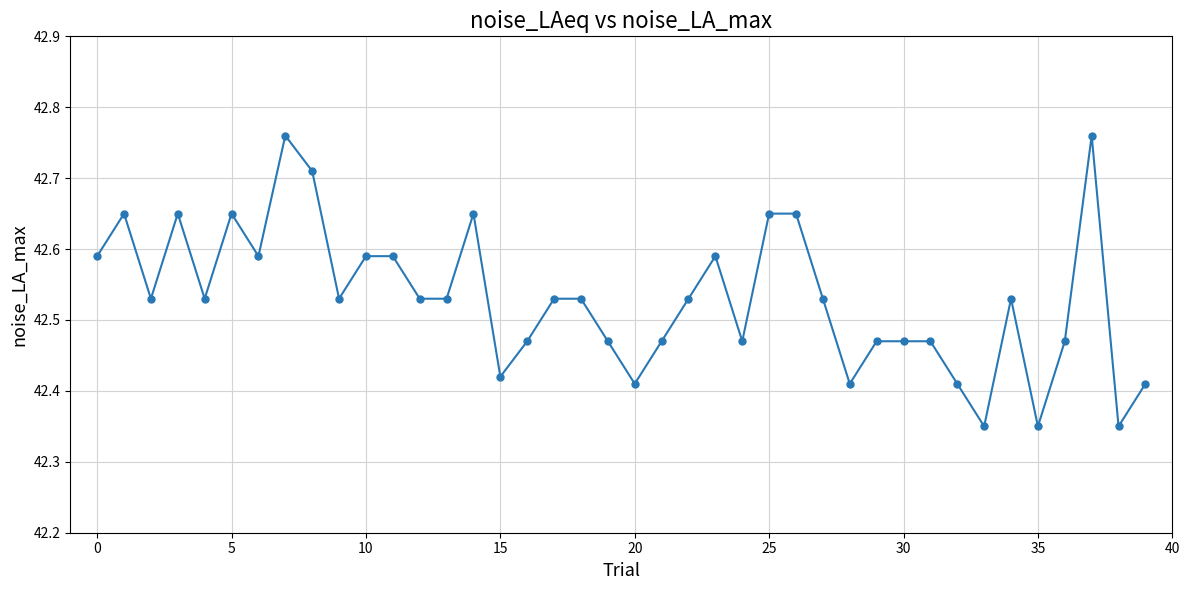

True or false: there are more than 0 points higher than both neighbors.

True